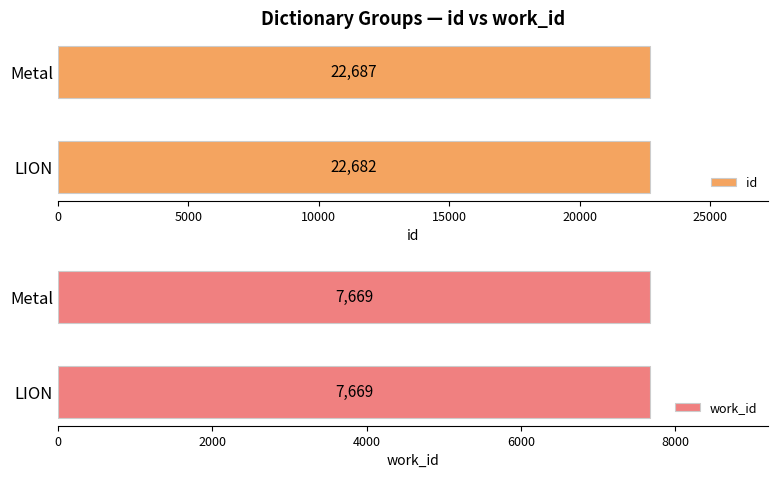

What is the difference between the maximum and minimum values in the id series?

4.6